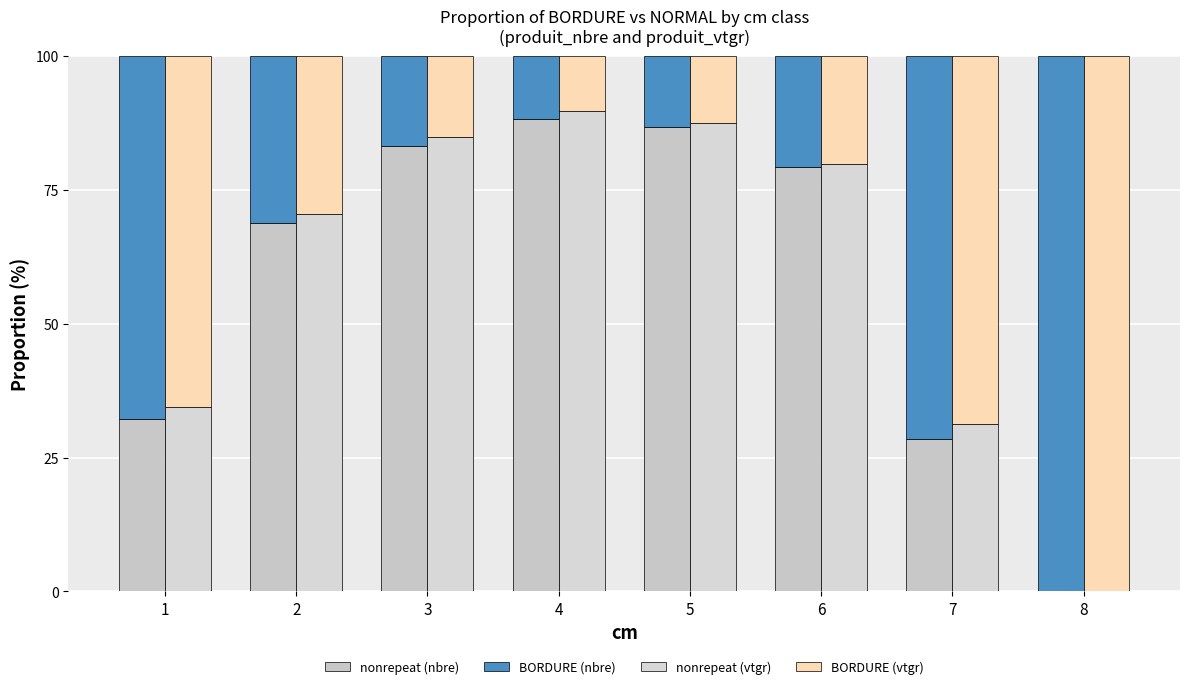

True or false: BORDURE (vtgr) has a value of 15.2 at 3.

True